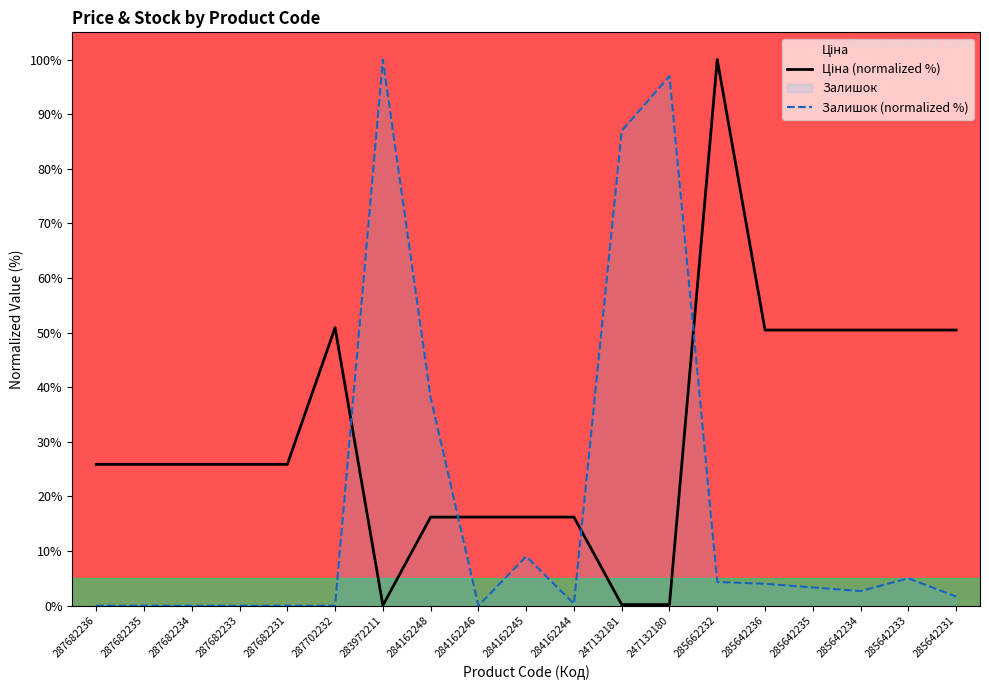

Rank the categories by Залишок (normalized %) value from lowest to highest.

287682236, 287682235, 287682234, 287682233, 287682231, 287702232, 284162246, 284162244, 285642231, 285642234, 285642235, 285642236, 285662232, 285642233, 284162245, 284162248, 247132181, 247132180, 283972211